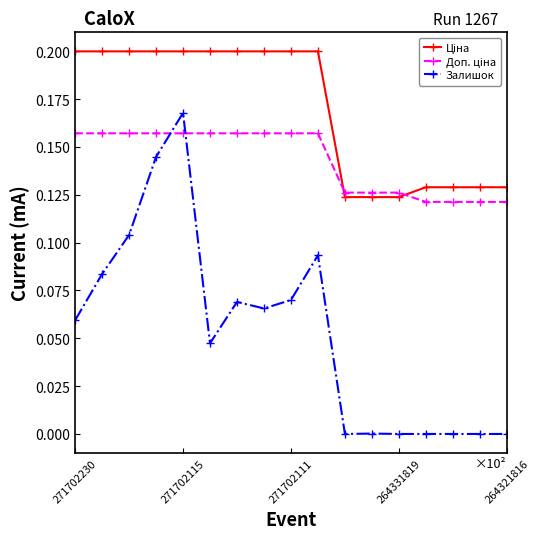

Which series has the widest spread of values?

Залишок